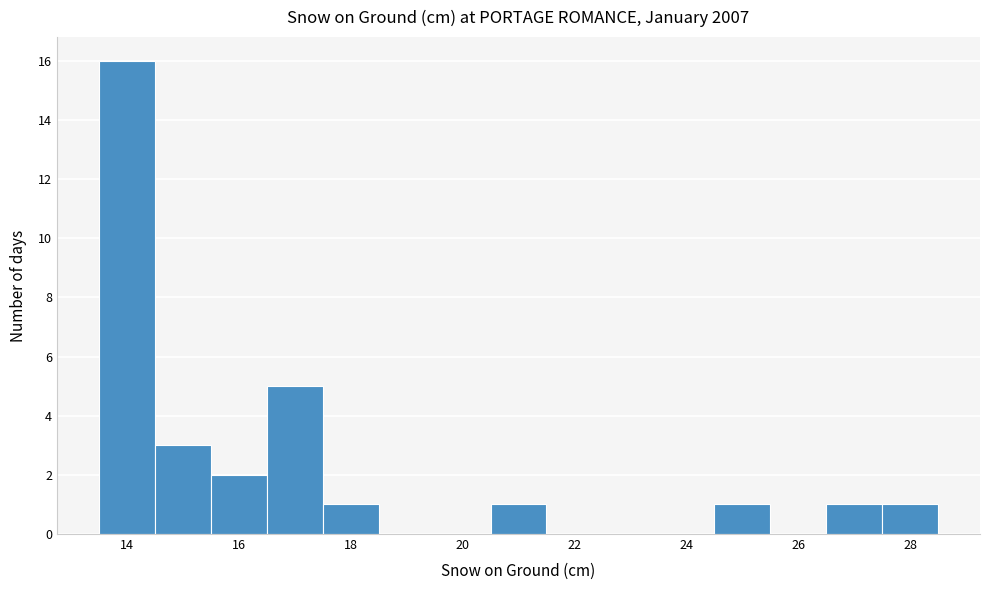

How tall is the bar that spans 20.5 to 21.5 on the x-axis? Neither the bar edges nor the heights are printed on the chart, so give them approximately, as read against the axes.

1